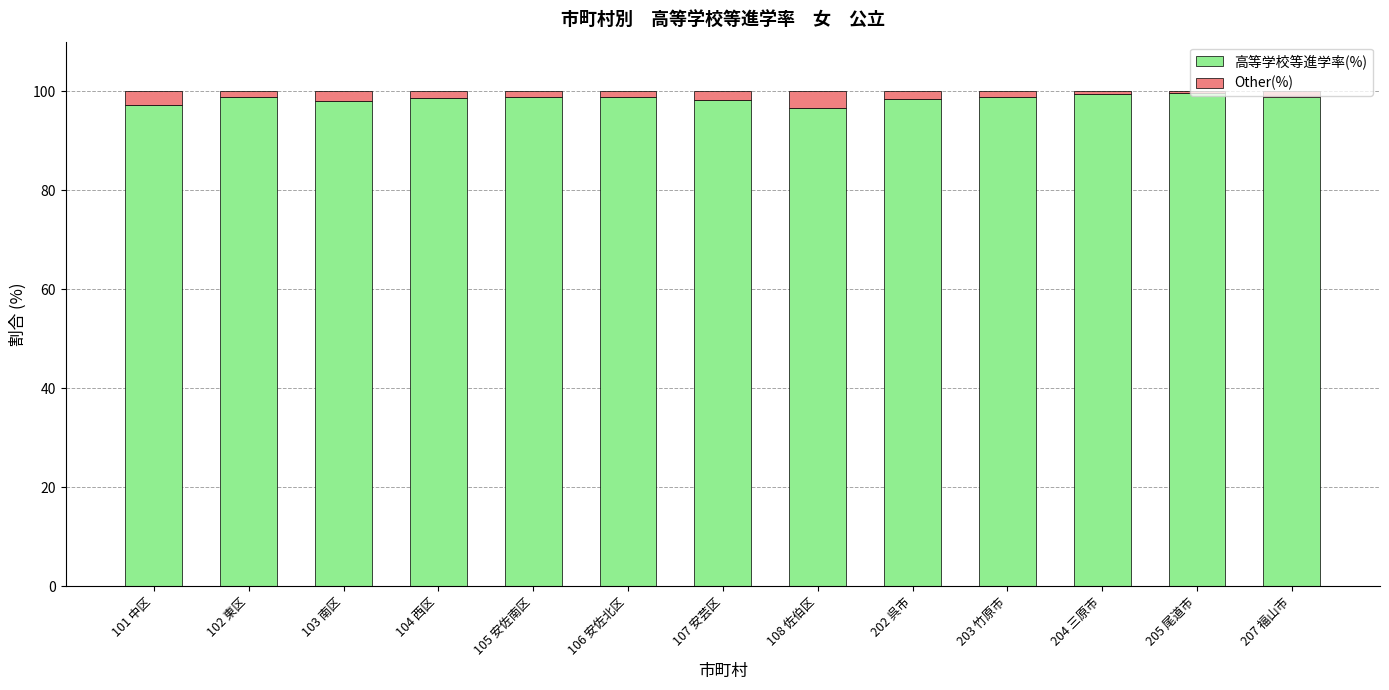

What is the difference between the maximum and minimum values in the 高等学校等進学率(%) series?

3.0